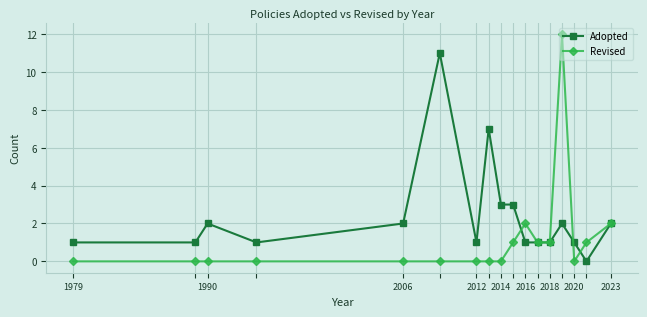

Which series has the largest total across all categories?

Adopted